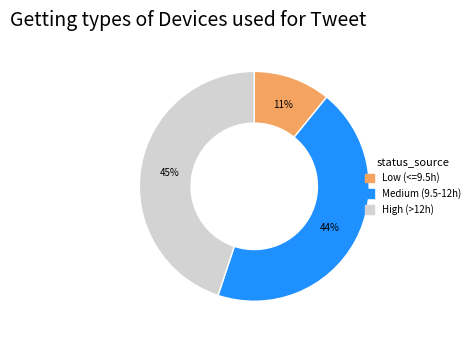

Rank the categories by value from highest to lowest.

High (>12h), Medium (9.5-12h), Low (<=9.5h)